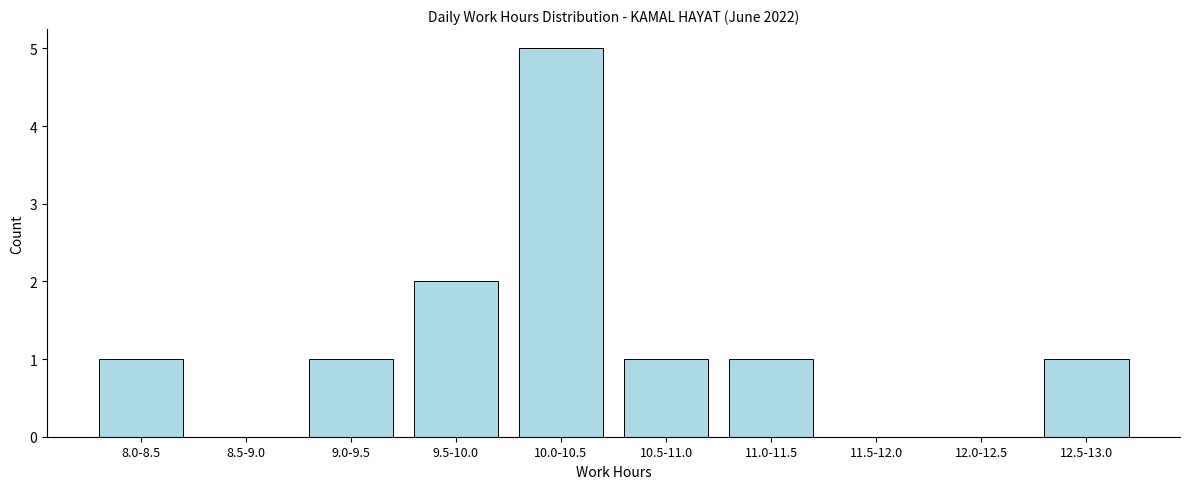

Reading left to right, extract all data points from this chart.

8.0-8.5=1	8.5-9.0=0	9.0-9.5=1	9.5-10.0=2	10.0-10.5=5	10.5-11.0=1	11.0-11.5=1	11.5-12.0=0	12.0-12.5=0	12.5-13.0=1